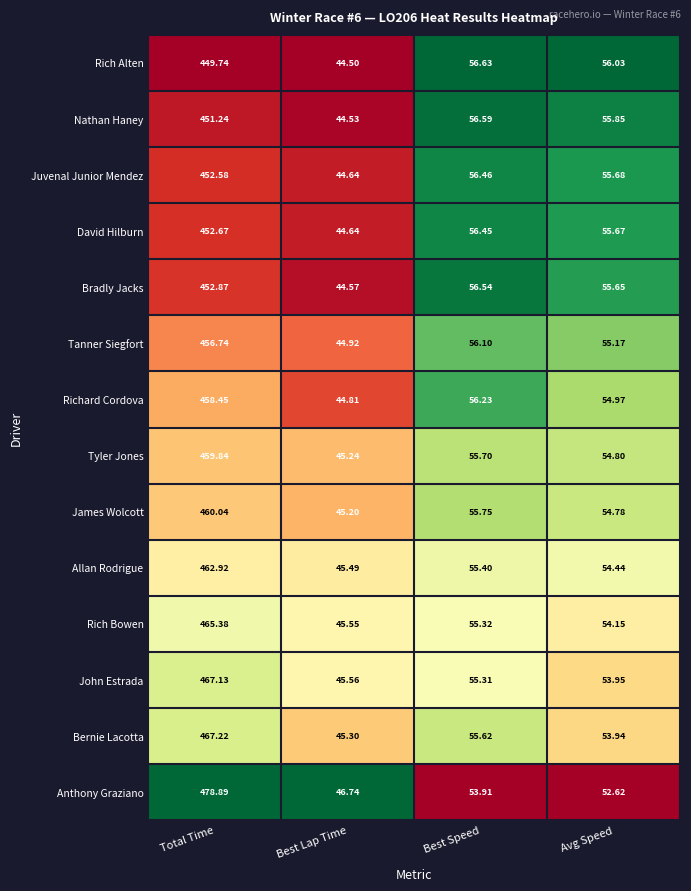

Count the number of data series in this chart.

14